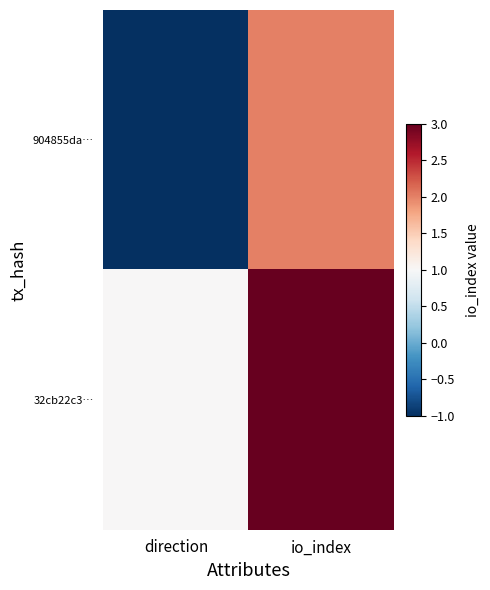

Between io_index and direction, which is larger?

io_index